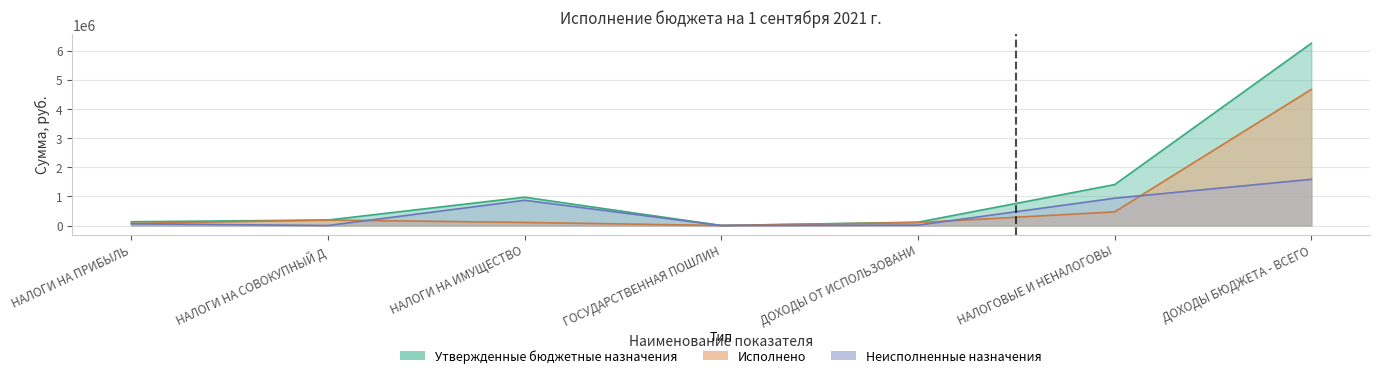

True or false: Исполнено and Неисполненные назначения intersect in this chart.

True